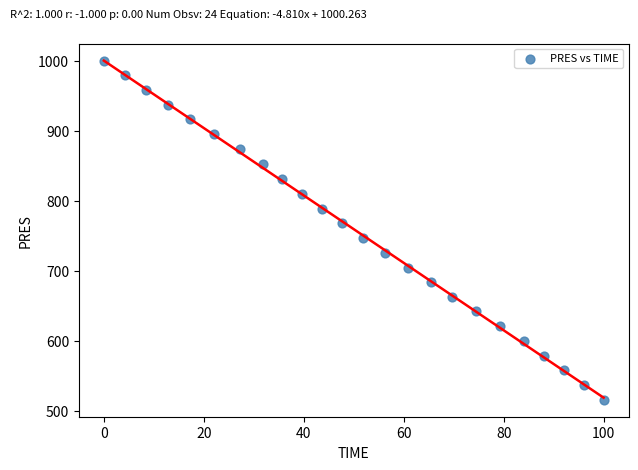

What is the range of X values (max minus min)?

100.0